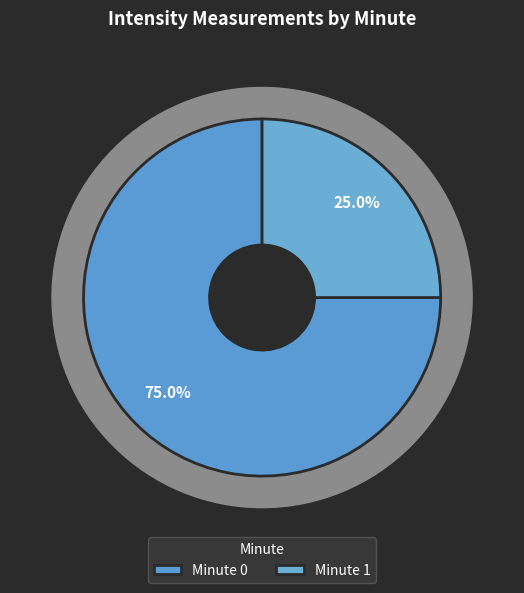

What is the smallest slice in the pie chart?

1